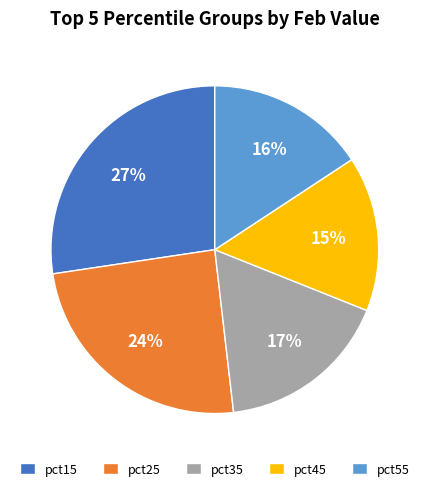

What is the largest slice in the pie chart?

pct15